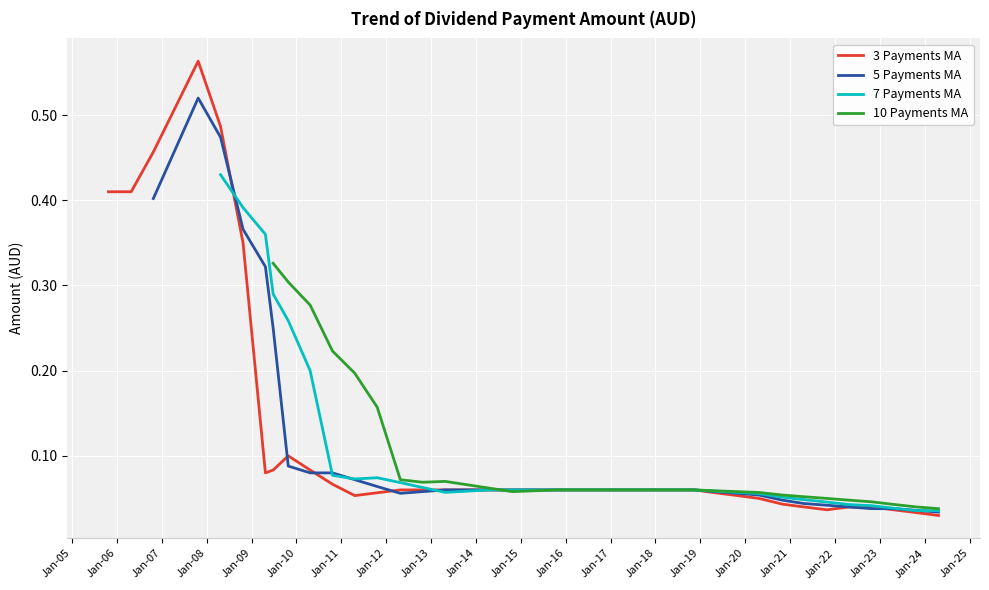

What is the difference between the maximum and second lowest values in the 7 Payments MA series?

0.4